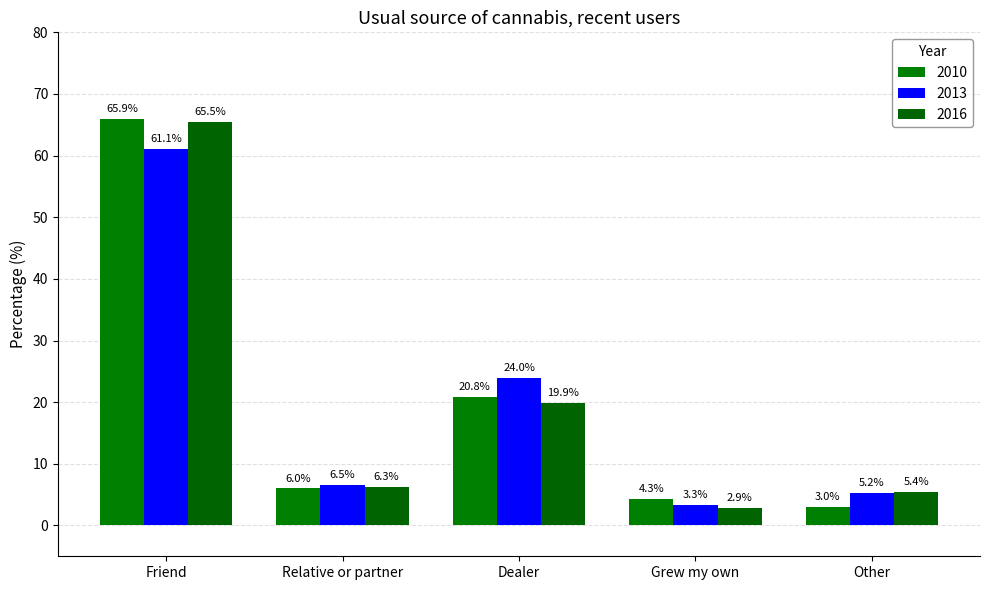

What value does the 2013 series have at Relative or partner?

6.5